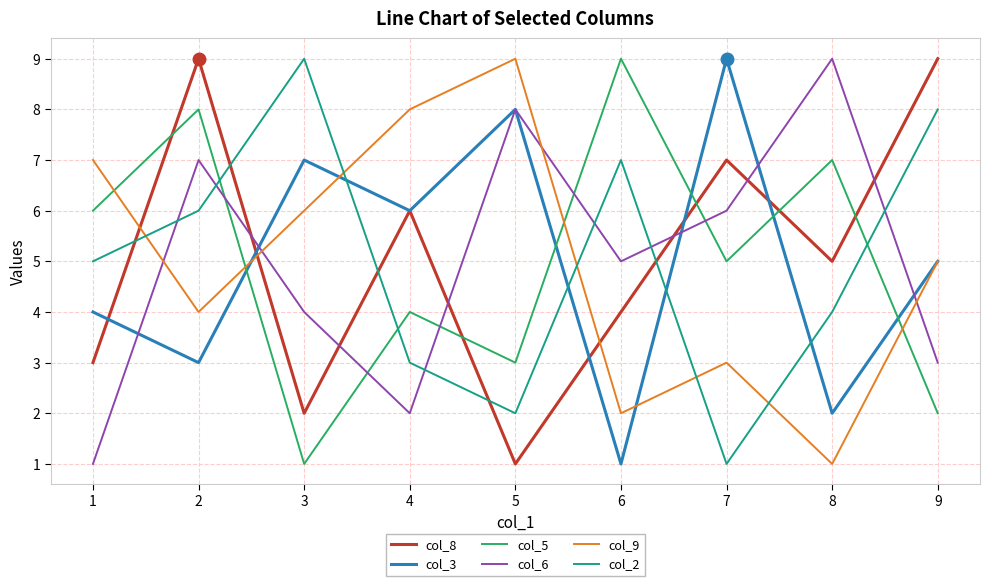

How many col_6 values are between 3 and 7?

5